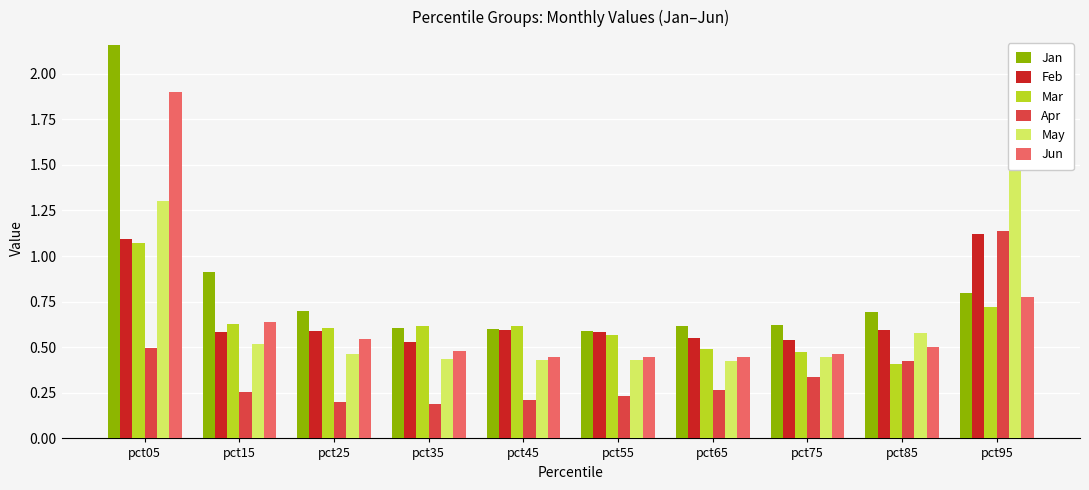

True or false: Apr has a value of 0.5 at pct05.

True